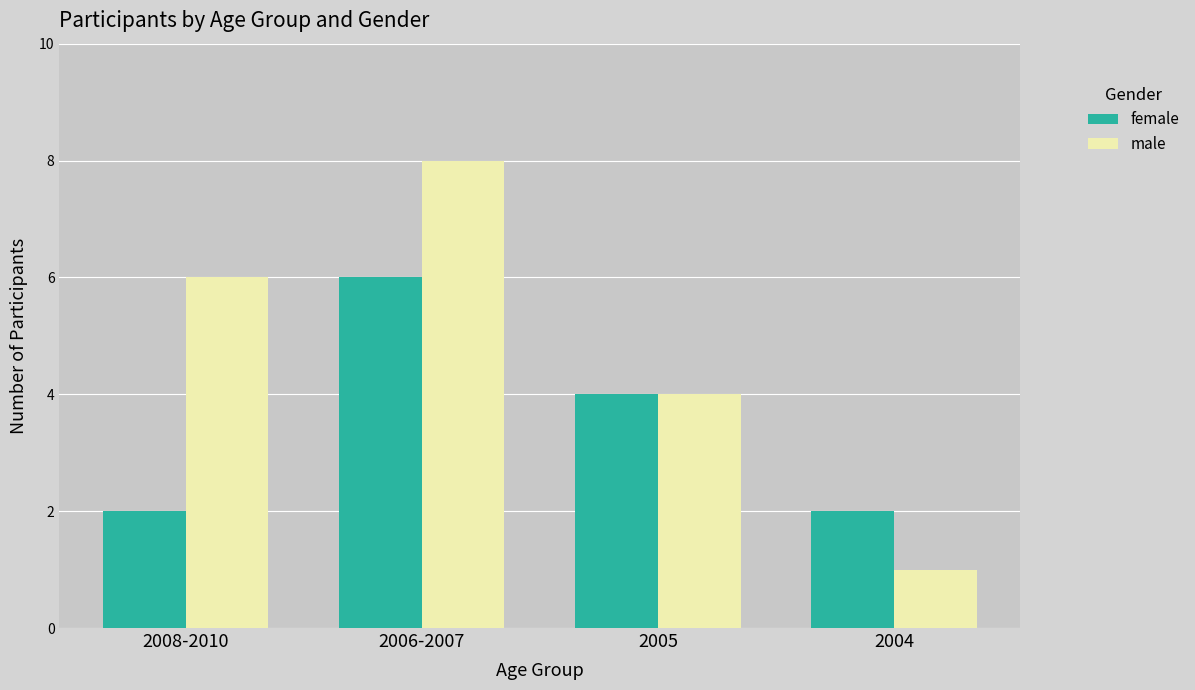

List the labels in order of male value, smallest first.

2004, 2005, 2008-2010, 2006-2007